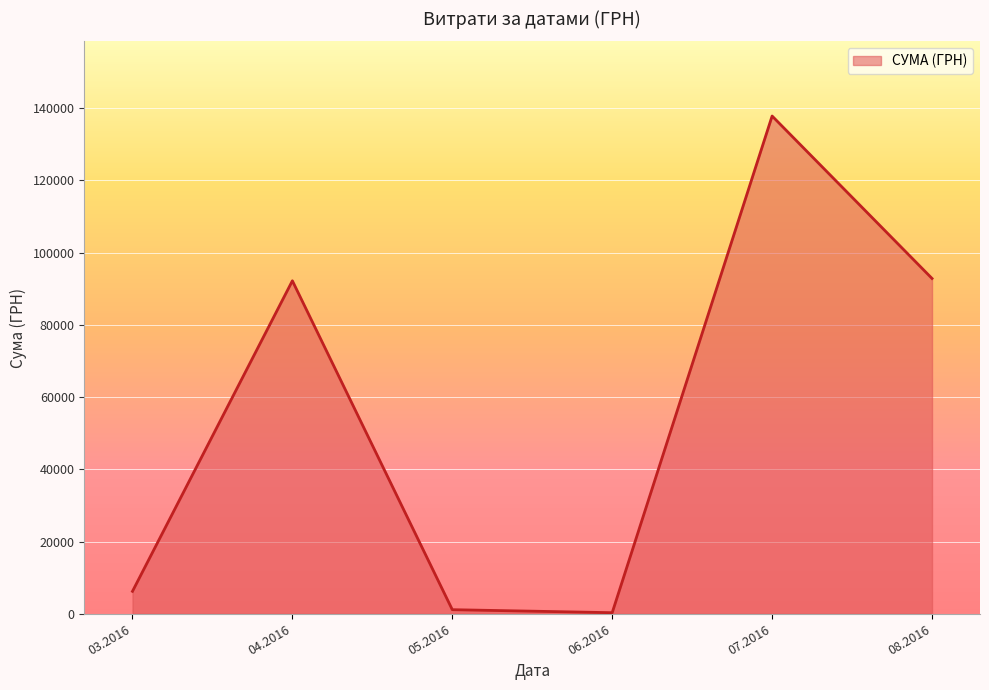

What is the maximum value shown in the chart?

137843.0